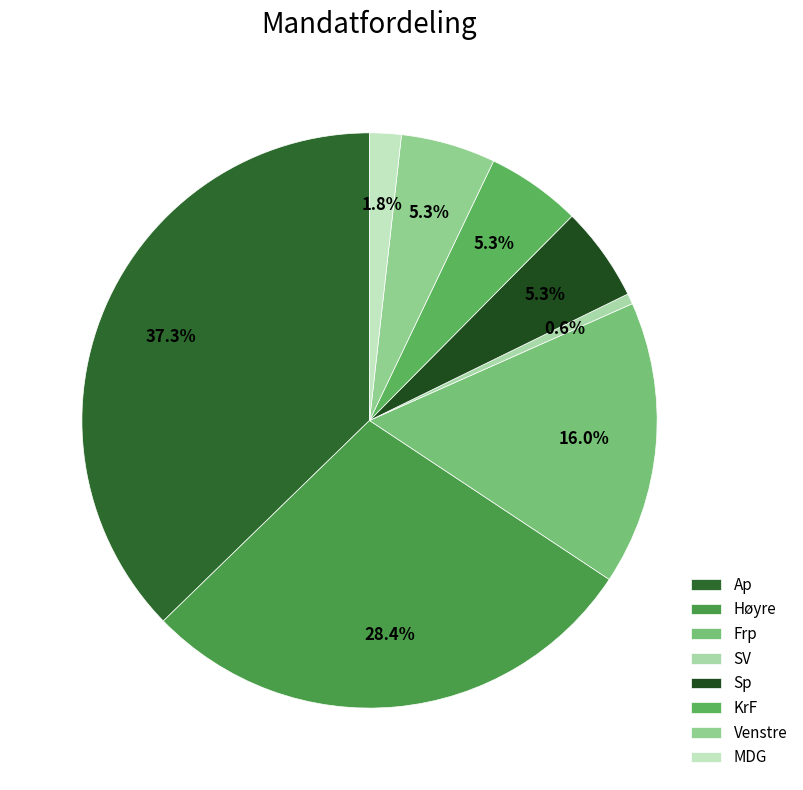

Is it true that Ap is 25% of the pie?

False